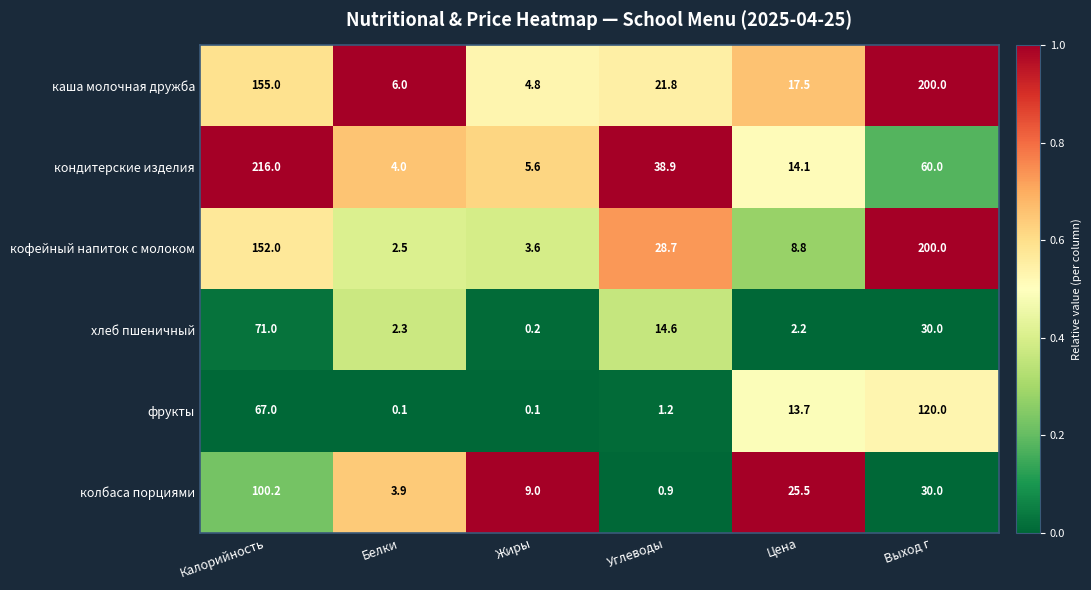

Which category has the highest value across all series?

Калорийность